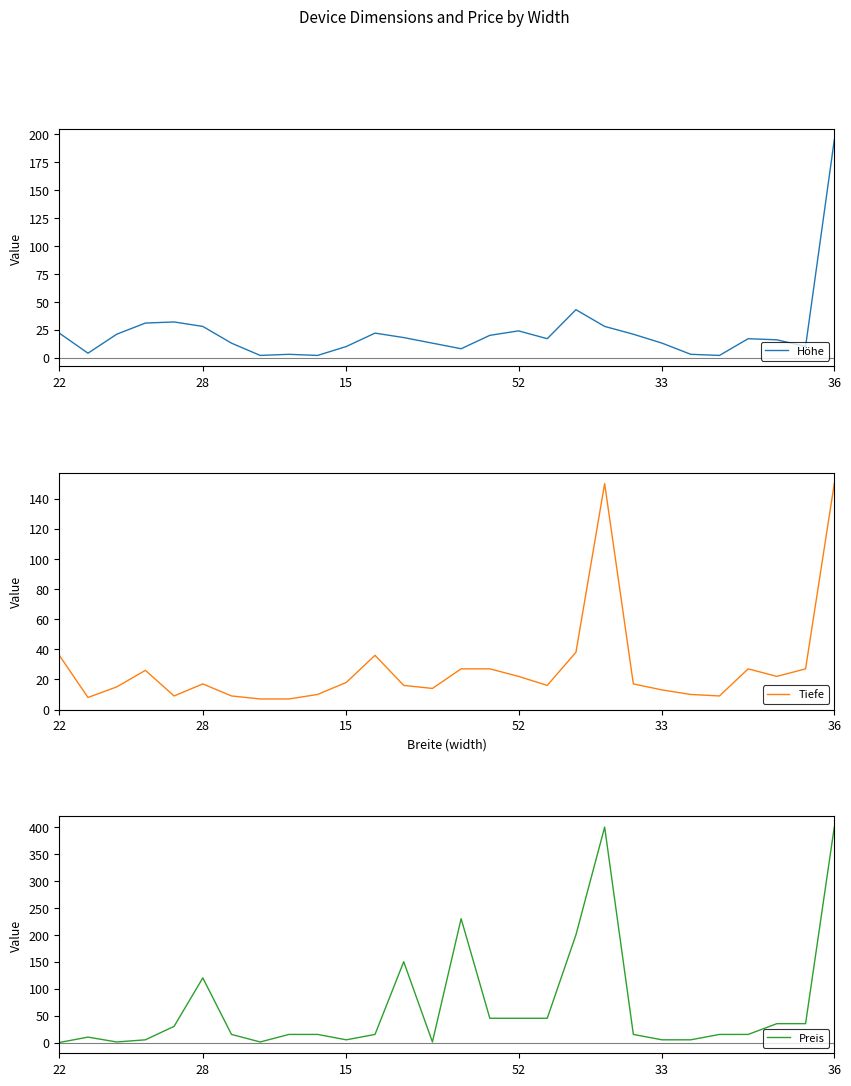

Reading left to right, transcribe all the data shown in this chart.

Höhe: 22	4	21	31	32	28	13	2	3	2	10	22	18	13	8	20	24	17	43	28	21	13	3	2	17	16	10	195
Tiefe: 36	8	15	26	9	17	9	7	7	10	18	36	16	14	27	27	22	16	38	150	17	13	10	9	27	22	27	150
Preis: 0	10	1	5	30	120	15	1	15	15	5	15	150	1	230	45	45	45	200	400	15	5	5	15	15	35	35	400